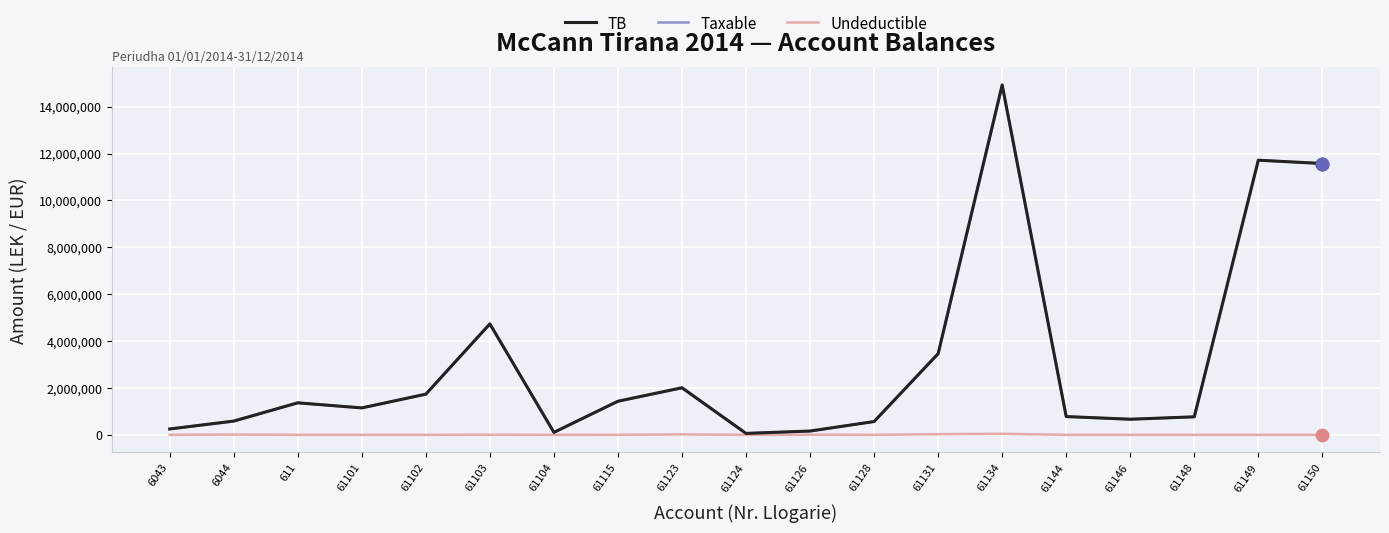

At which category is the sum across all series the highest?

61134